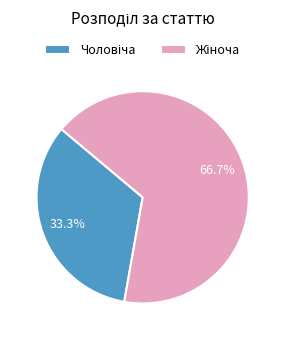

To the nearest percent, what is the average slice percentage?

50%